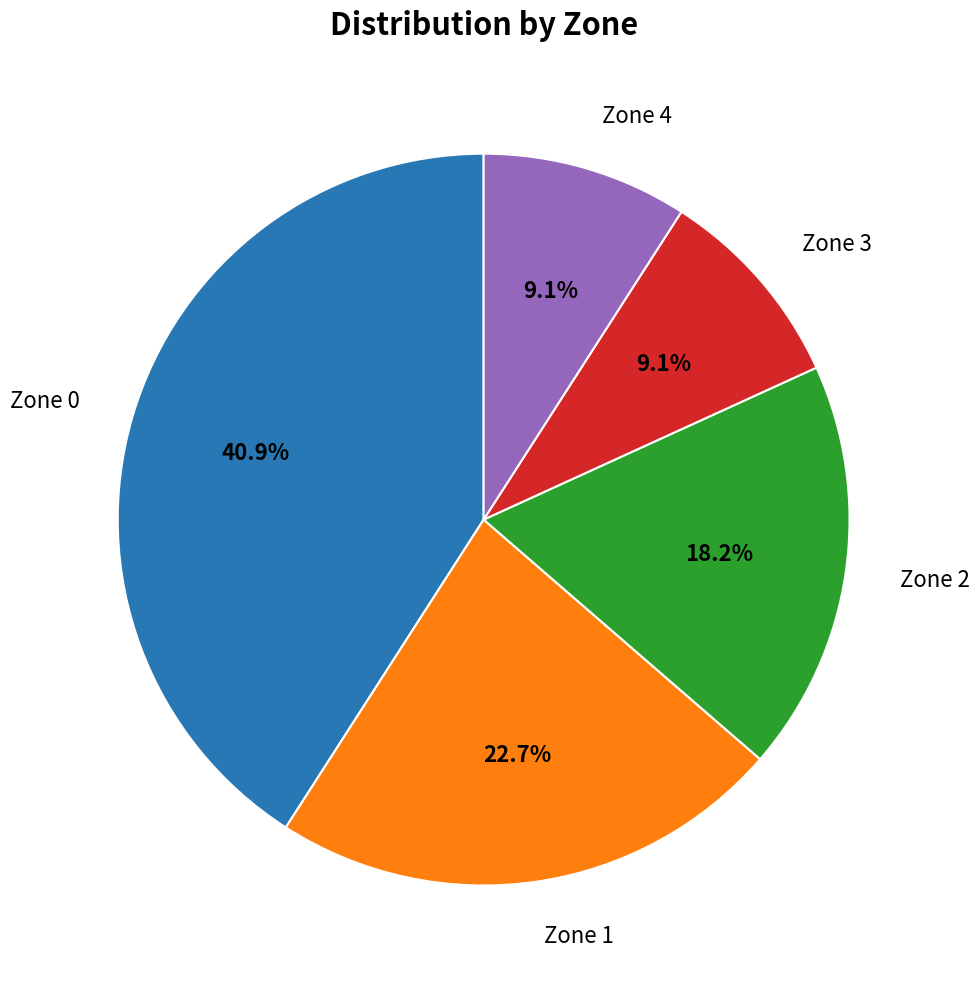

What percentage is the Zone 0 slice, to the nearest percent?

41%